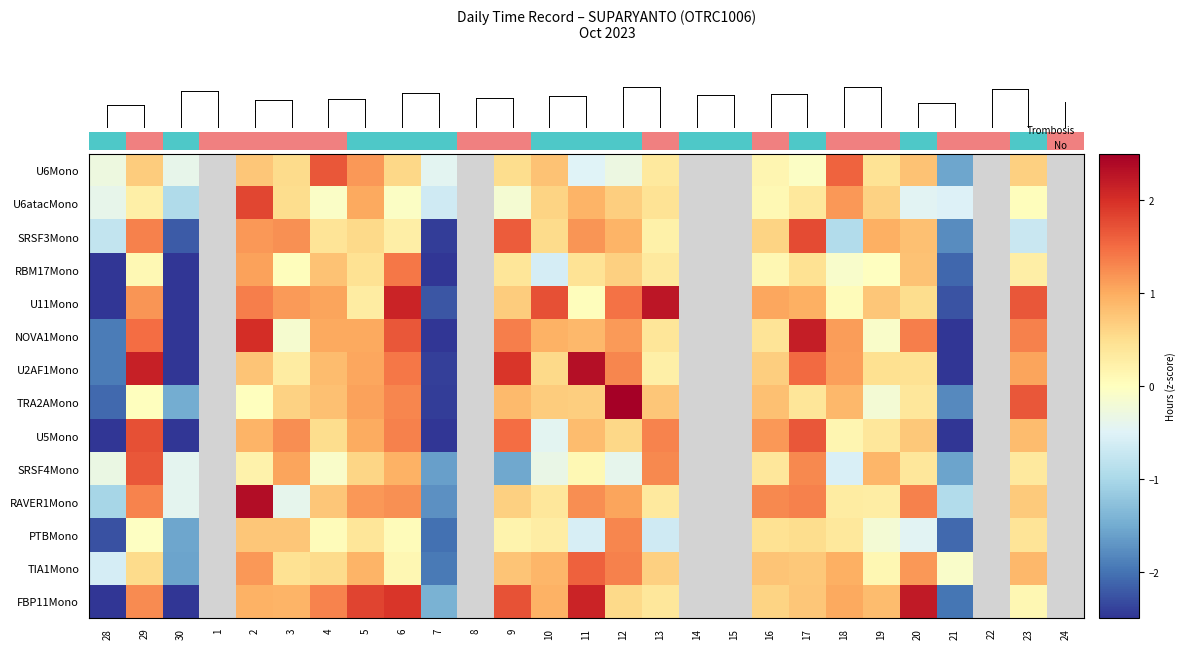

What is the maximum value shown in the chart?

2.8